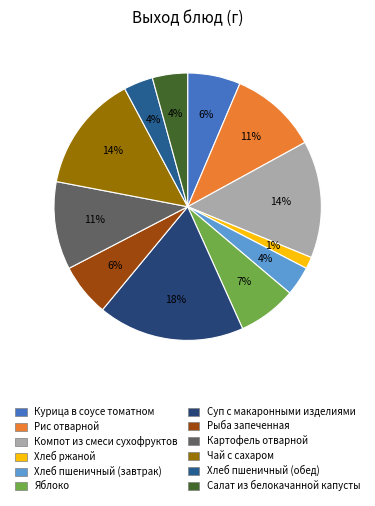

What is the change in value from Картофель отварной to Салат из белокачанной капусты?

-90